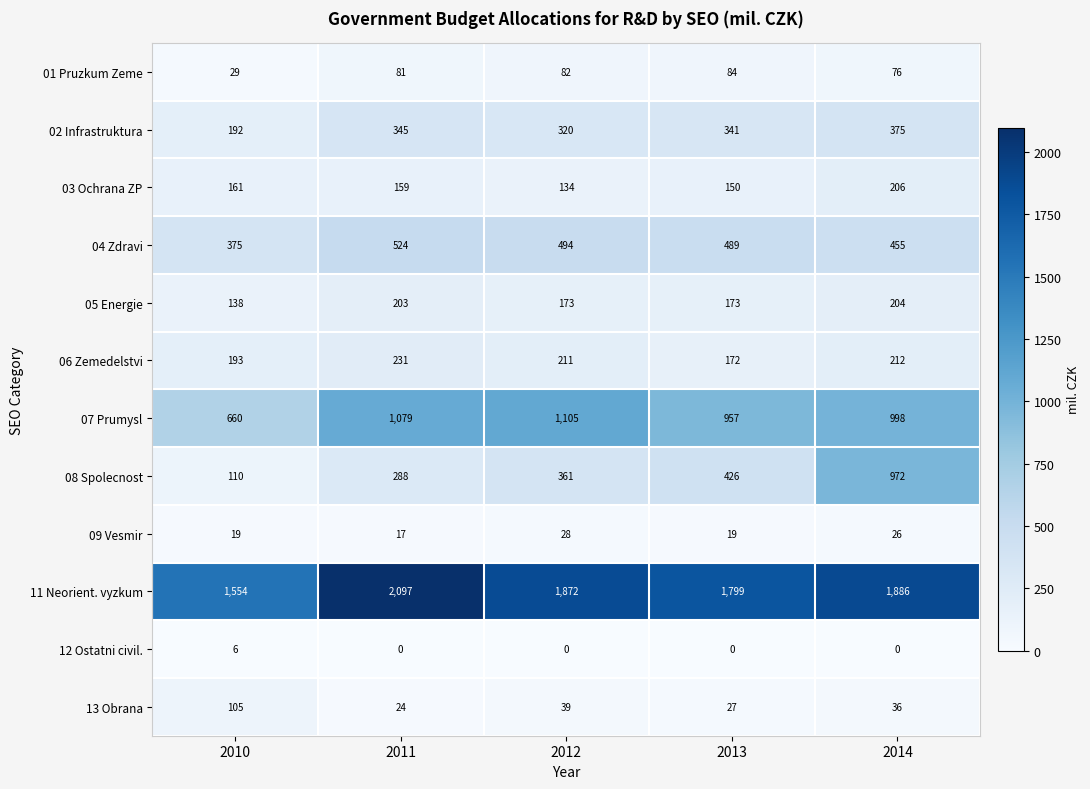

The value of 03 Ochrana ZP at 2012 is 222. True or false?

False